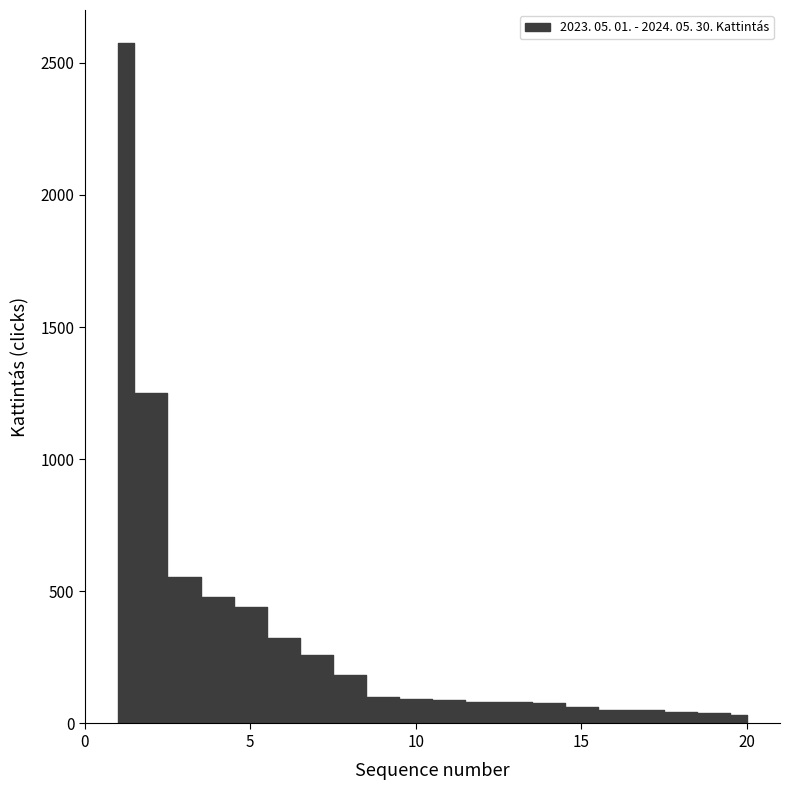

What is the change in value from 5 to 12?

-357